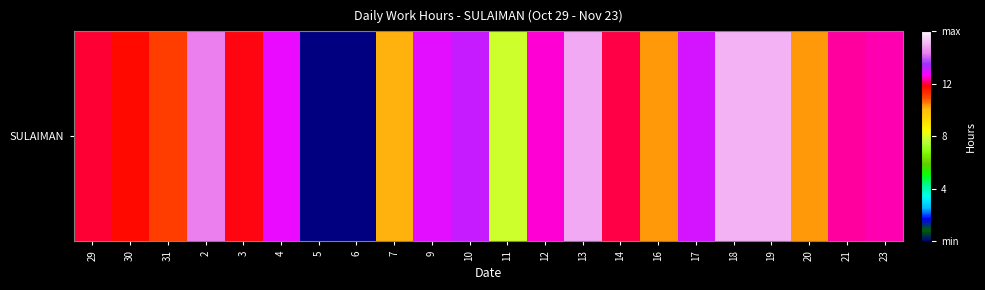

The value at 11 is 11.2. True or false?

False